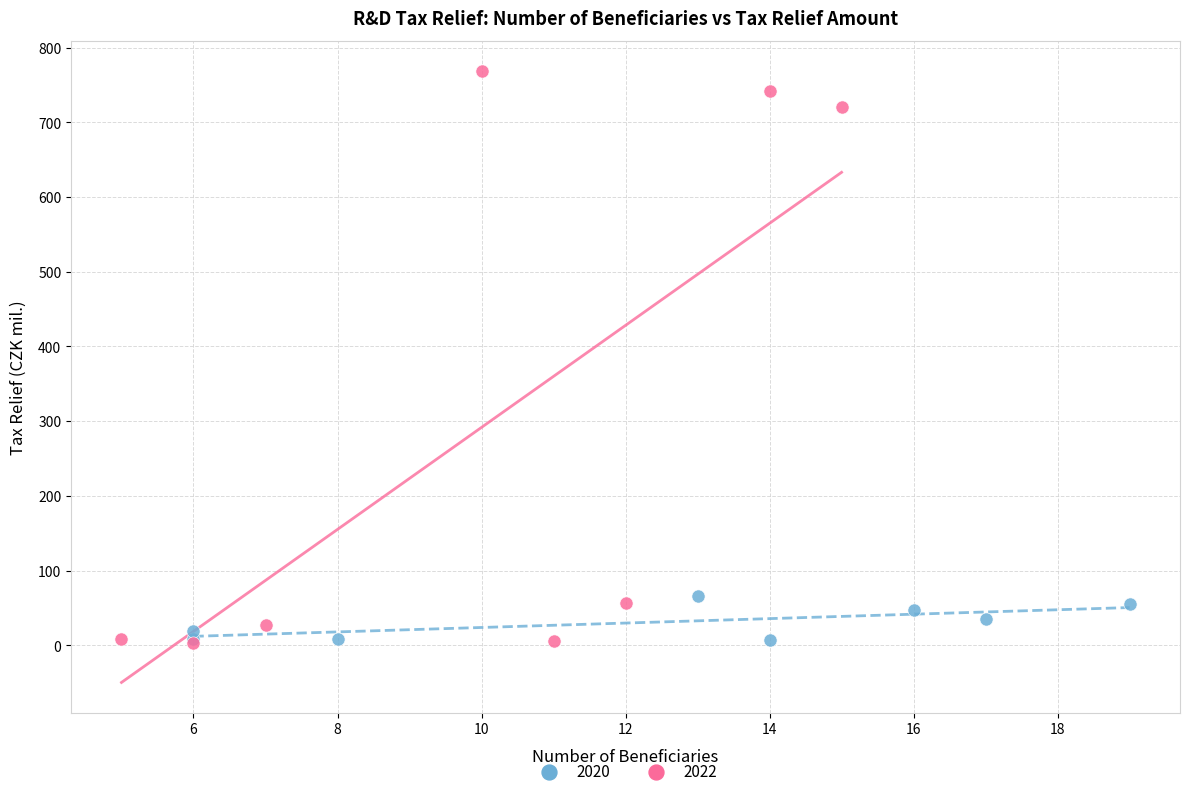

Which series reaches the maximum Y coordinate?

2022